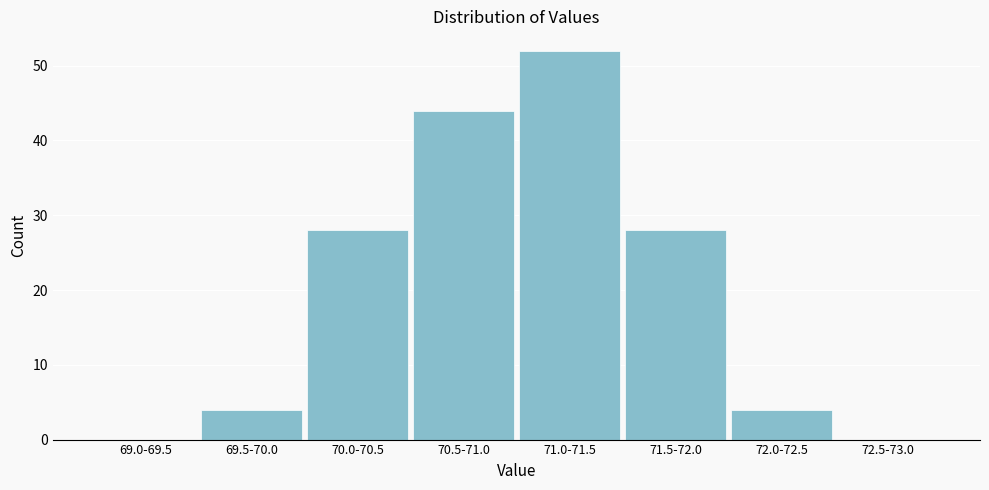

Reading left to right, transcribe all the data shown in this chart.

69.0-69.5=0	69.5-70.0=4	70.0-70.5=28	70.5-71.0=44	71.0-71.5=52	71.5-72.0=28	72.0-72.5=4	72.5-73.0=0